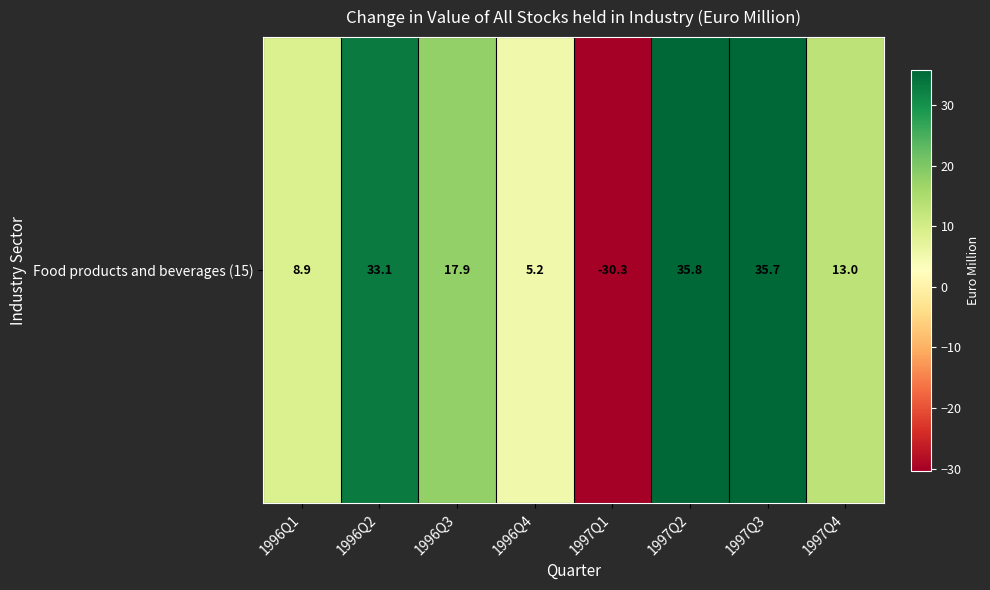

Which has a higher value, 1997Q3 or 1996Q4?

1997Q3